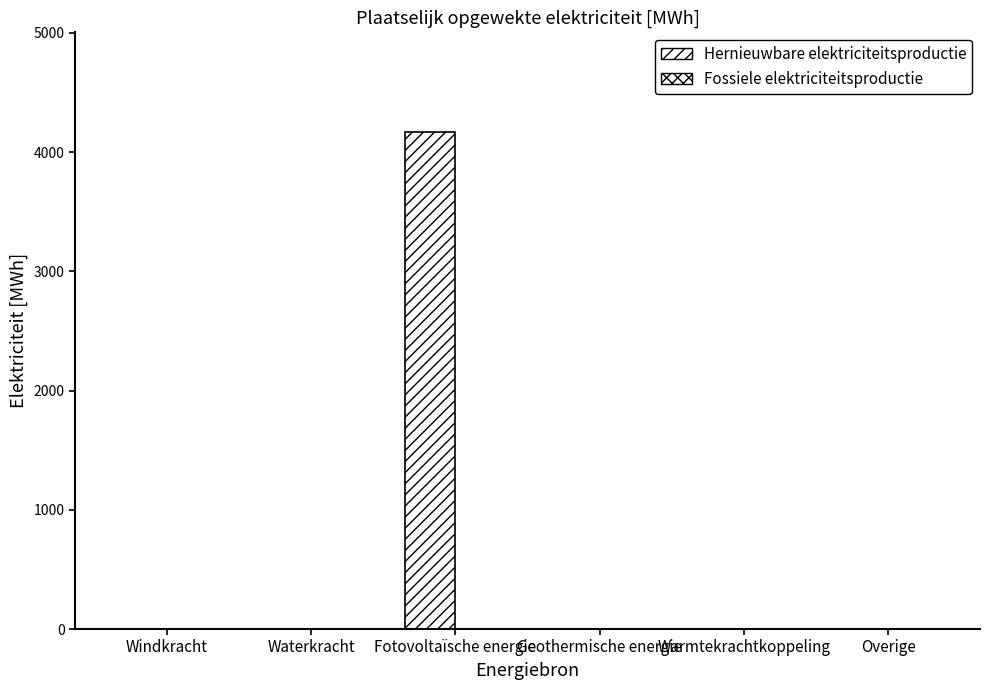

How many distinct data groups are displayed?

1